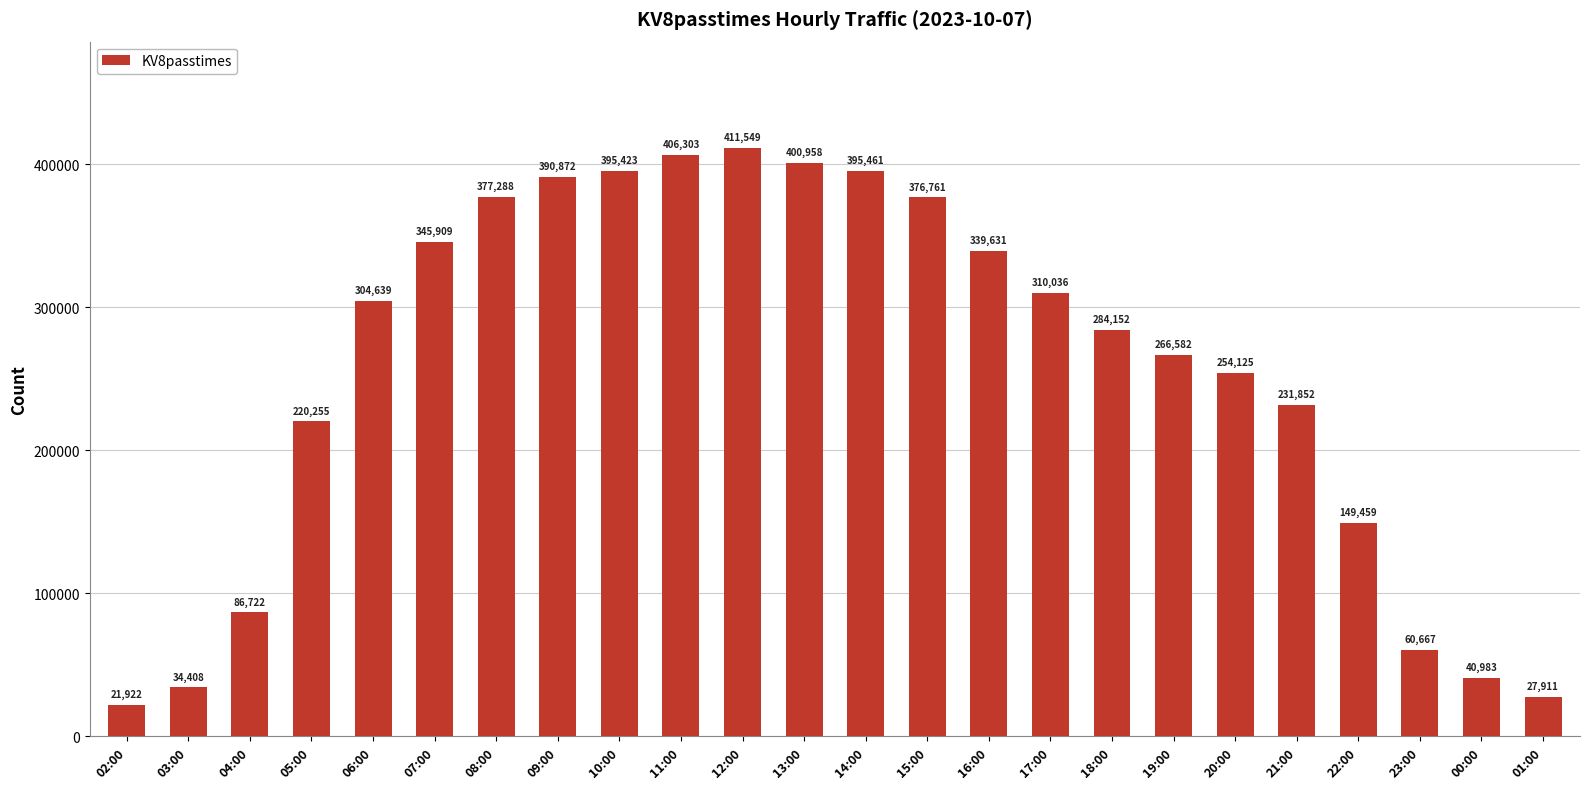

How many bars are there in total?

24